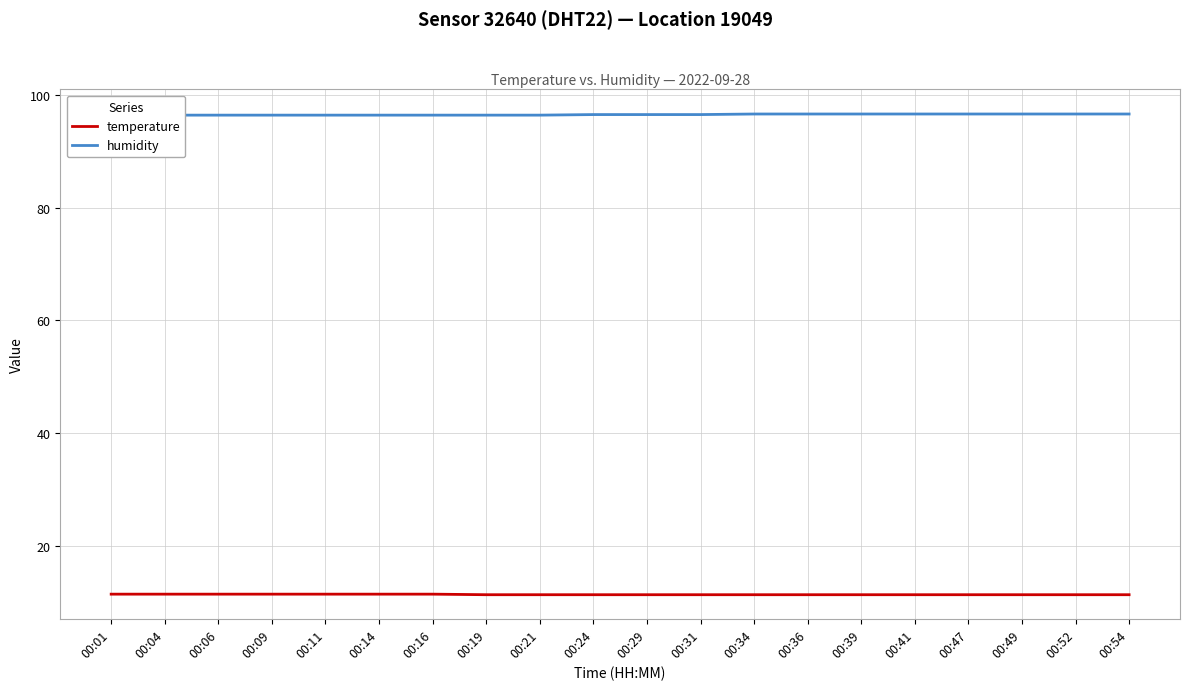

What is the maximum value for temperature?

11.4